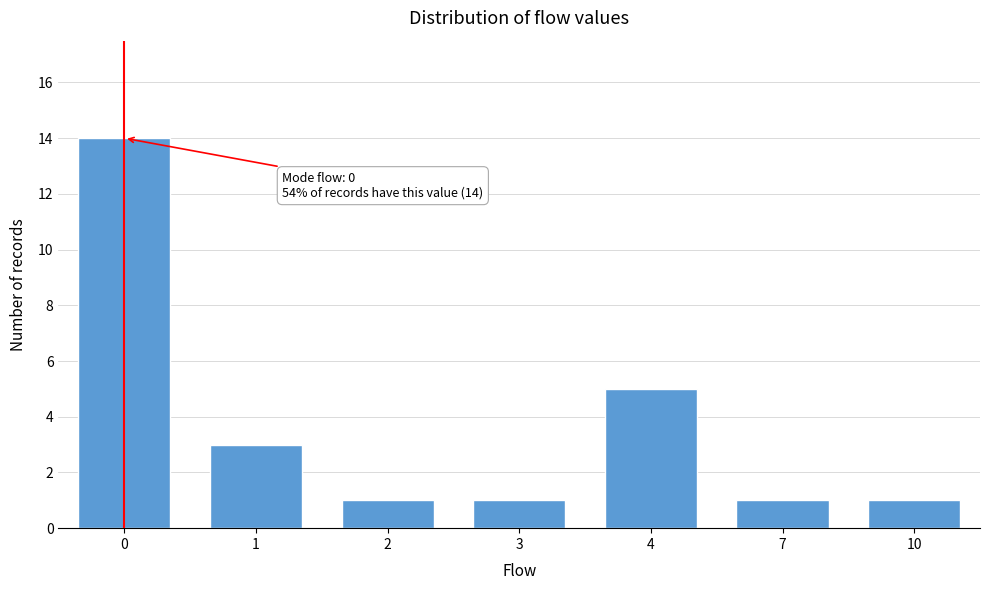

Reading left to right, extract all data points from this chart.

14	3	1	1	5	1	1